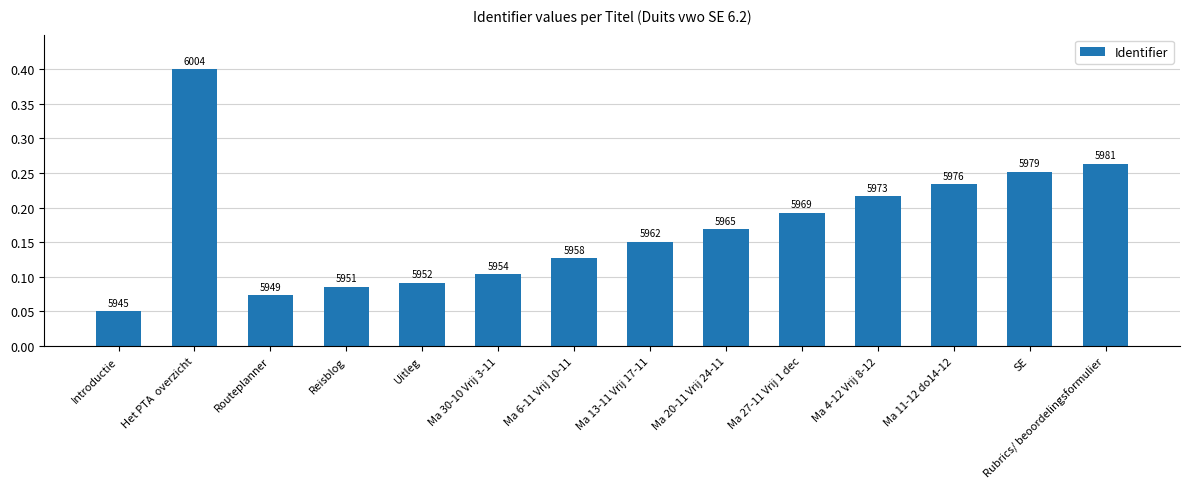

What is the difference between the values at Het PTA  overzicht and Ma 13-11 Vrij 17-11?

0.2